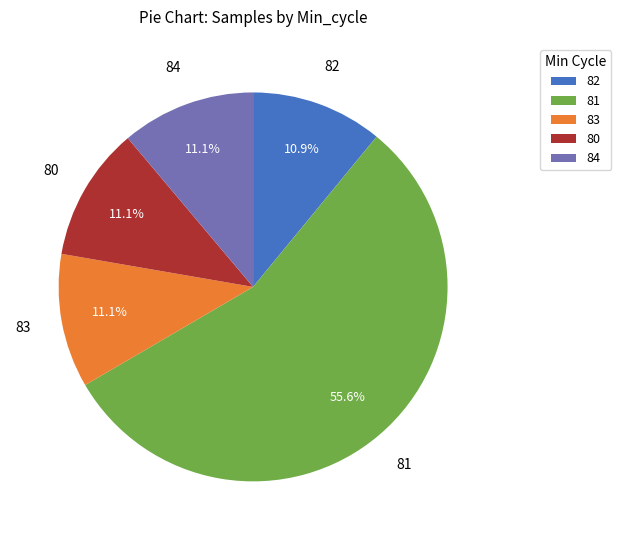

To the nearest percent, what percentage of the pie is 81?

56%